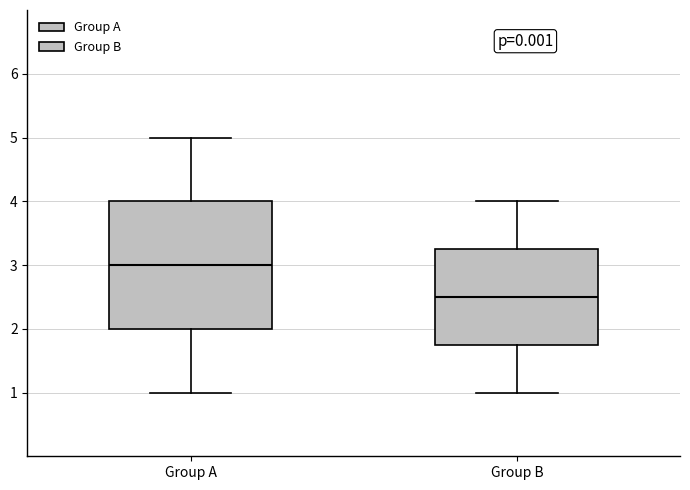

Reading left to right, read every box against the y-axis: the position of its median line, the range the box covers, and the ends of its whiskers. The values are not printed on the chart, so give them approximately, as read against the axis.

Group A: median 3.0, box 2.0 to 4.0, whiskers 1.0 to 5.0
Group B: median 2.5, box 1.8 to 3.3, whiskers 1.0 to 4.0